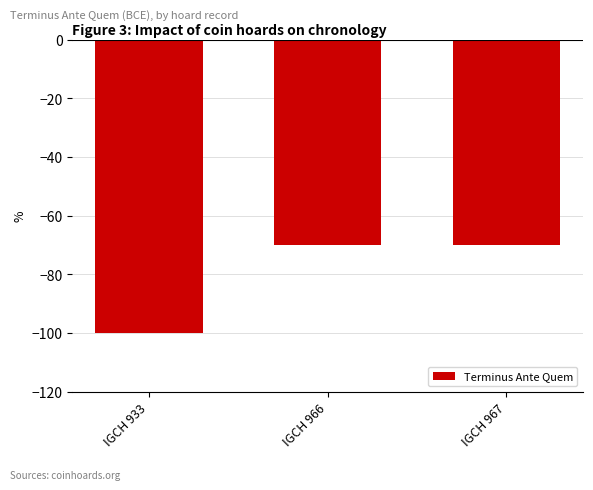

How many values are between -100 and -70?

3